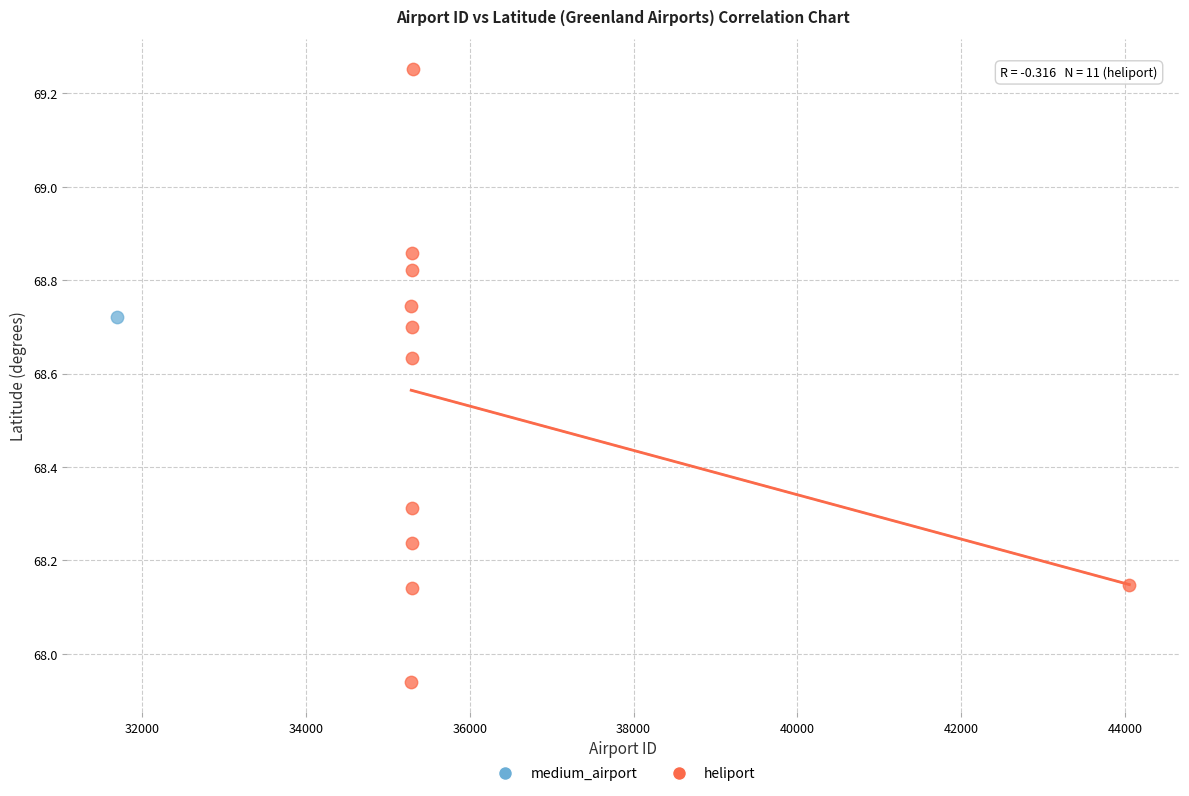

What are all the series names shown in the legend?

medium_airport, heliport